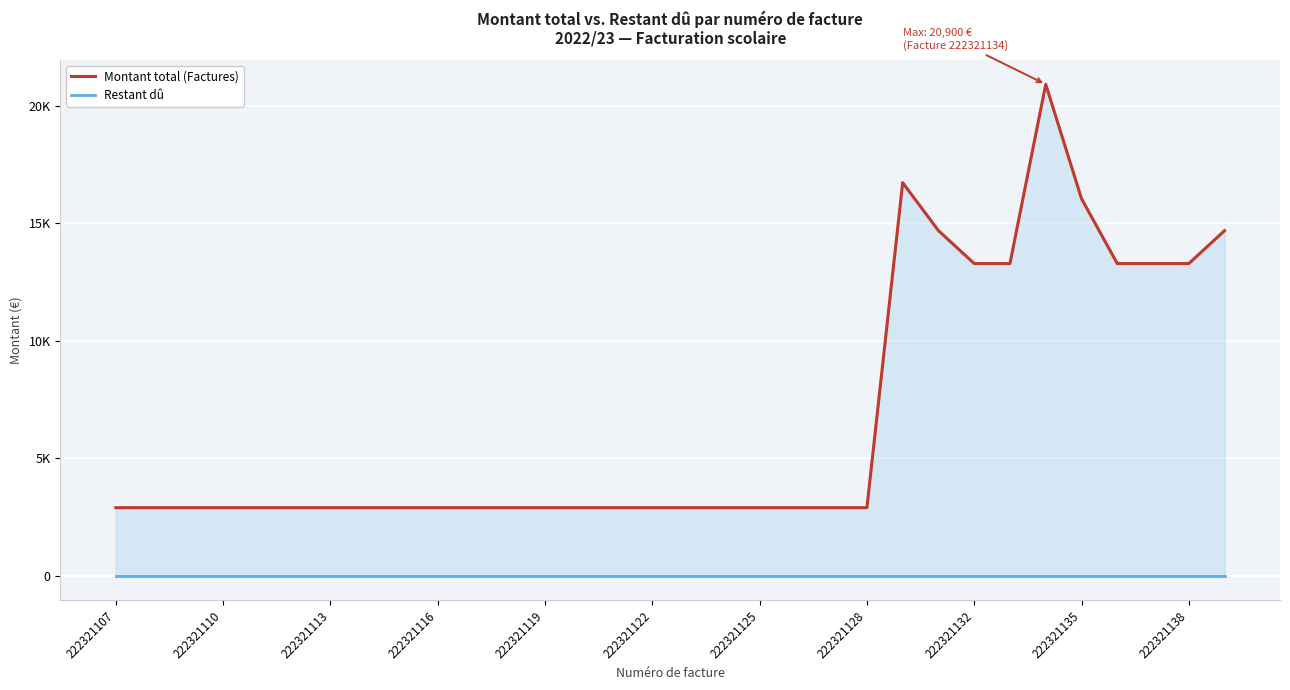

True or false: Montant total (Factures) and Restant dû cross at least once.

False